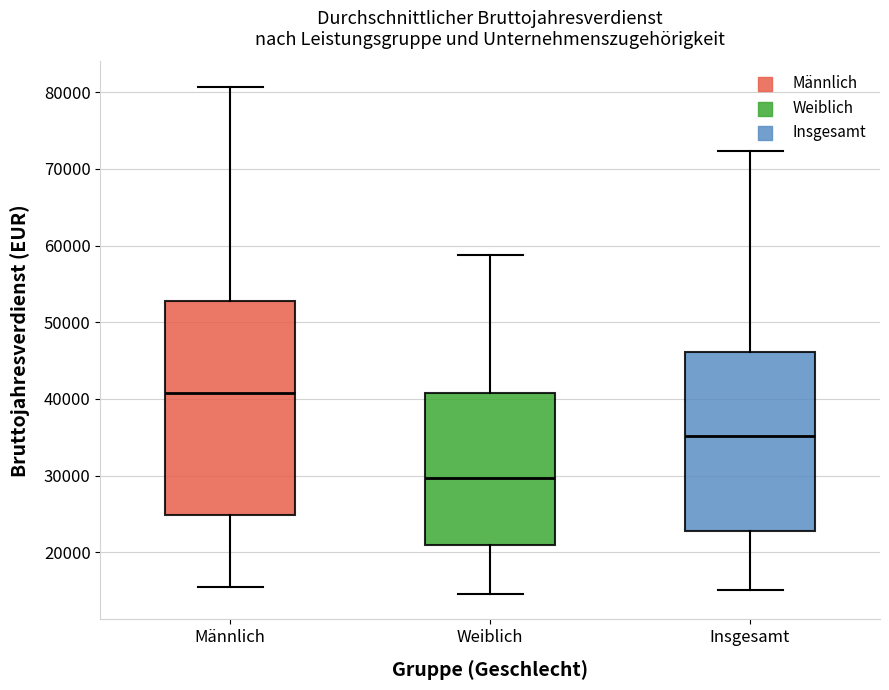

Where does the lower whisker of the box for Weiblich end on the y-axis? The values are not printed on the chart, so give them approximately, as read against the axis.

15000